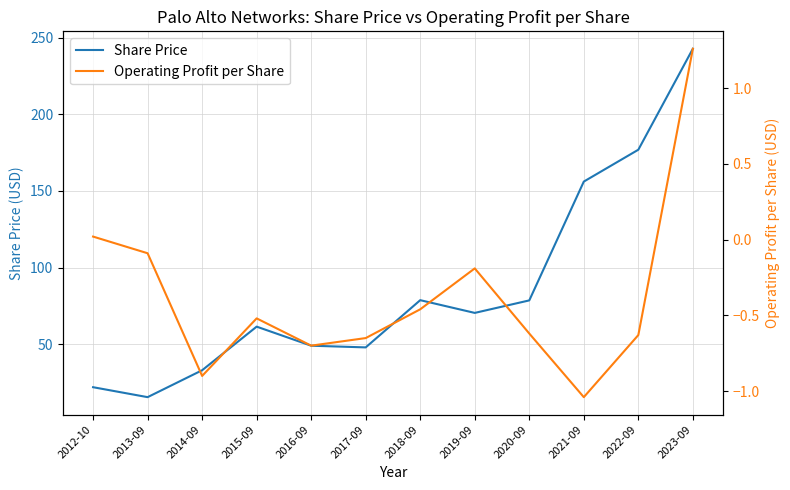

Reading left to right, extract all data points from this chart.

Share Price: 21.9	15.4	33.0	61.4	49.0	47.9	78.7	70.4	78.5	156.1	176.8	242.7
Operating Profit per Share: 0.0	-0.1	-0.9	-0.5	-0.7	-0.7	-0.5	-0.2	-0.6	-1.0	-0.6	1.3